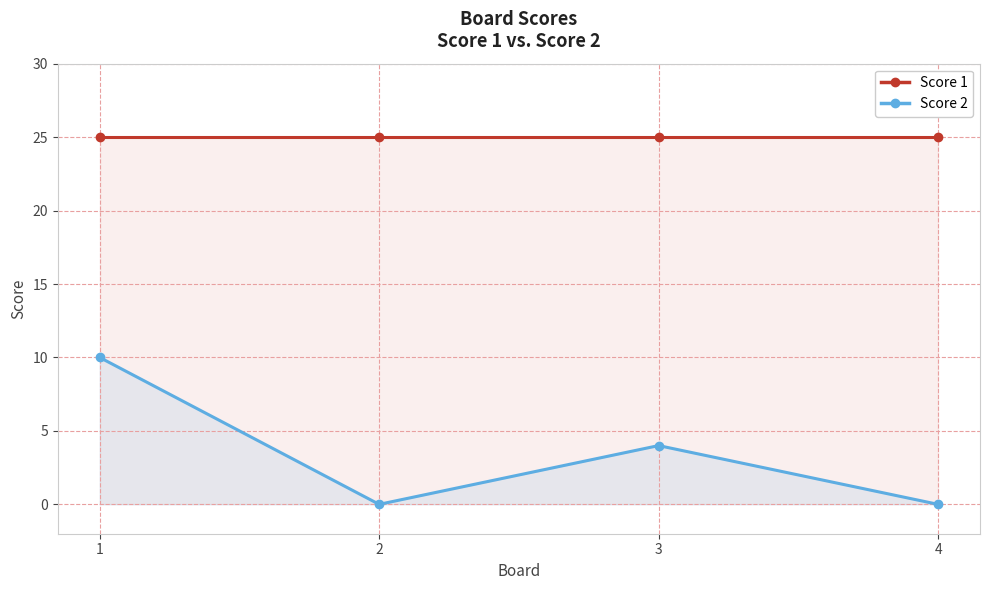

Rank the series at 1 from highest to lowest value.

Score 1, Score 2